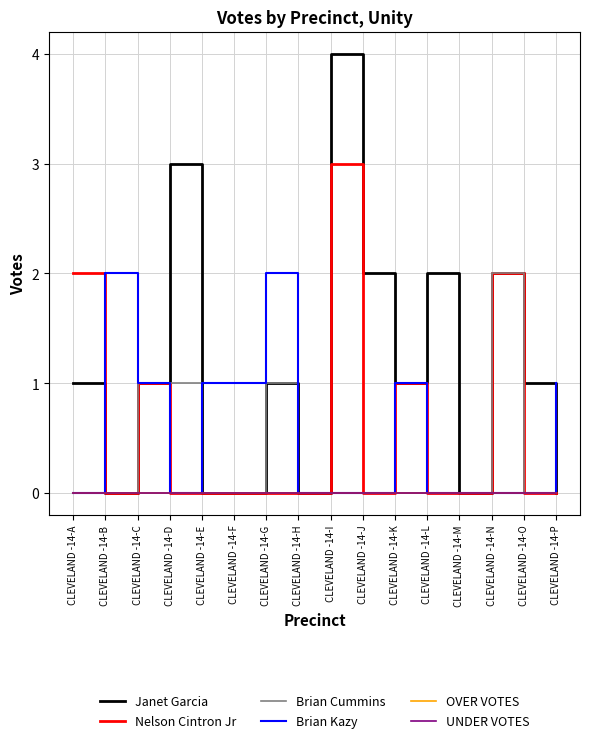

How many lines are shown in the chart?

6